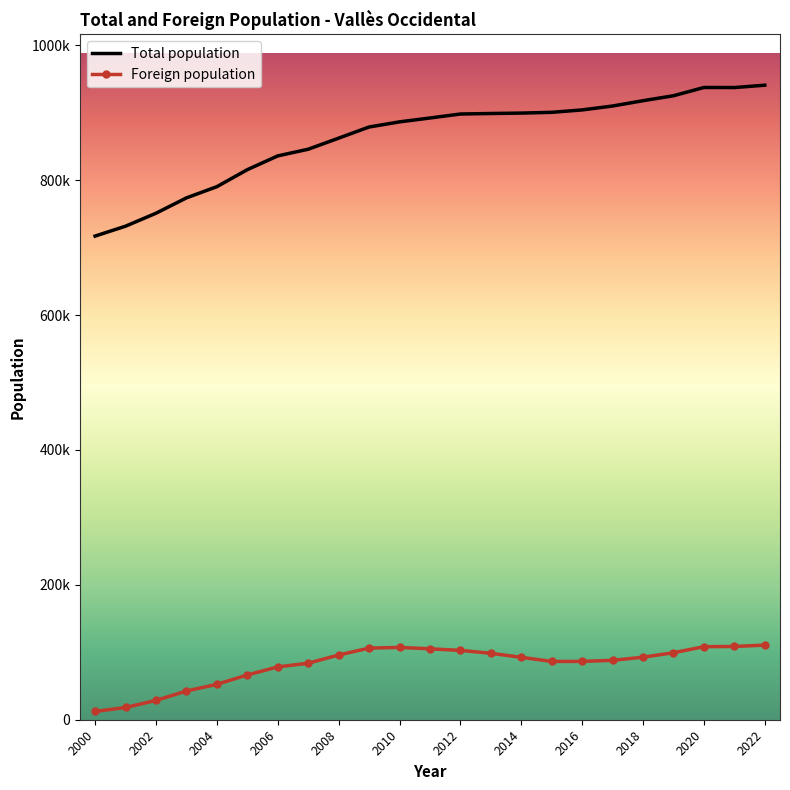

How many lines are shown in the chart?

2